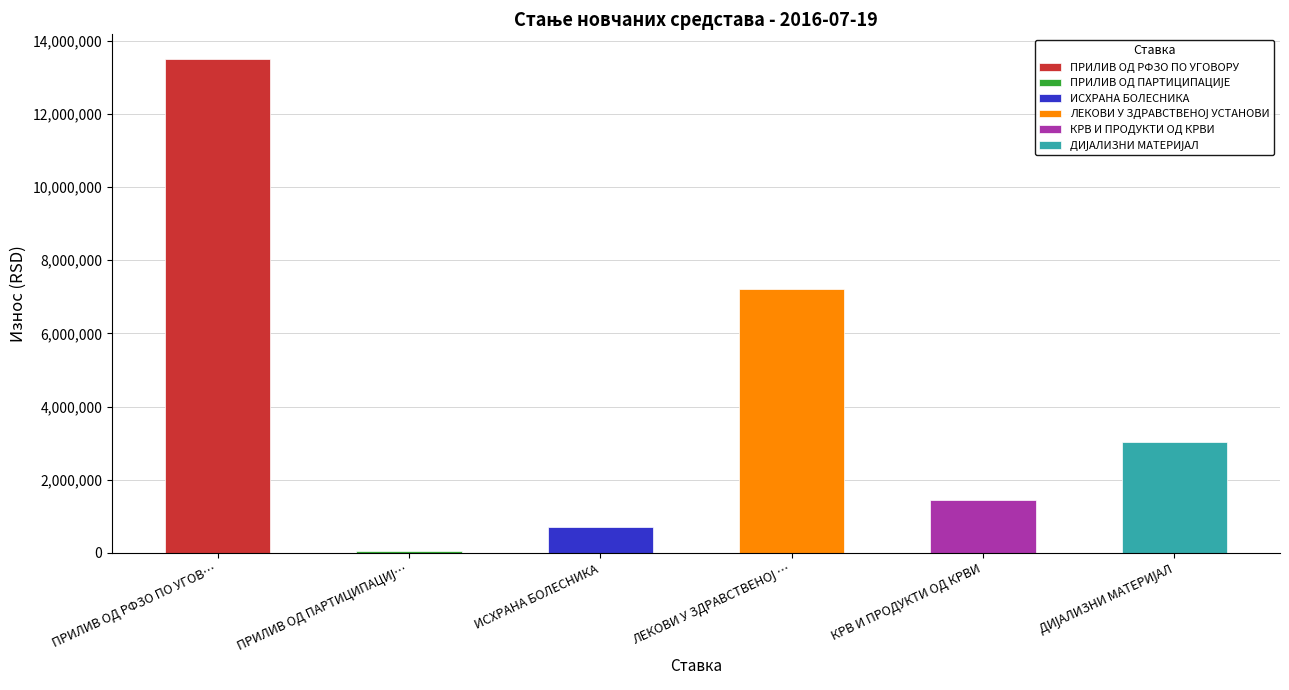

What is the maximum value shown in the chart?

13506666.7